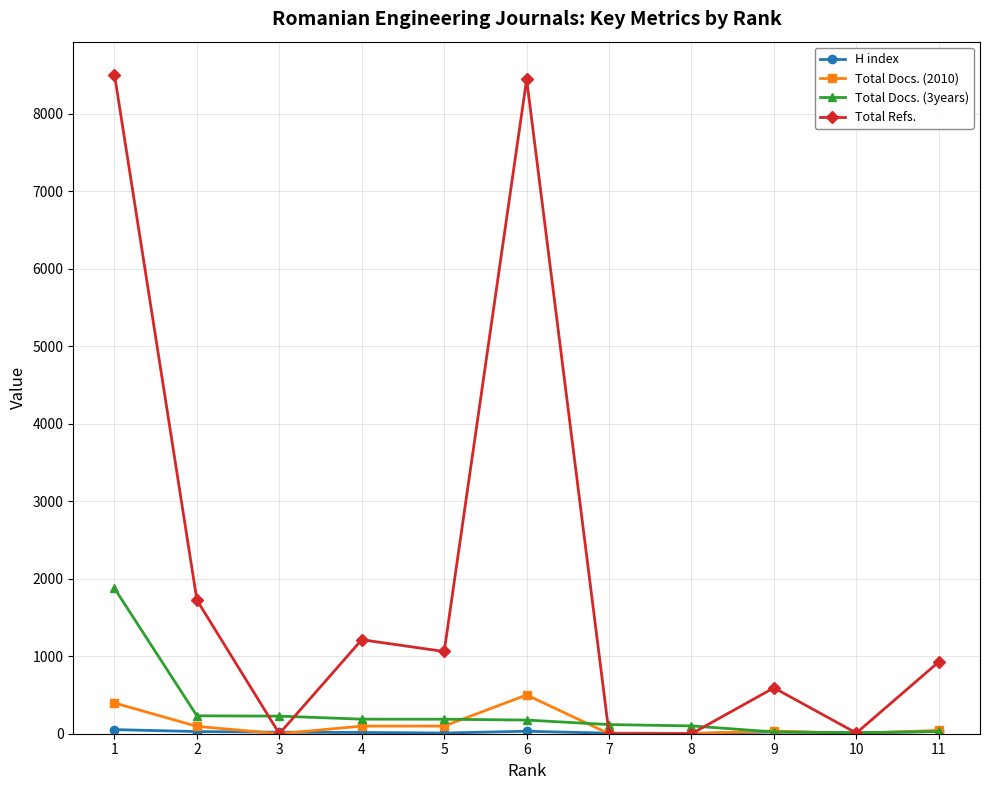

At which category does Total Refs. reach its first local valley?

3